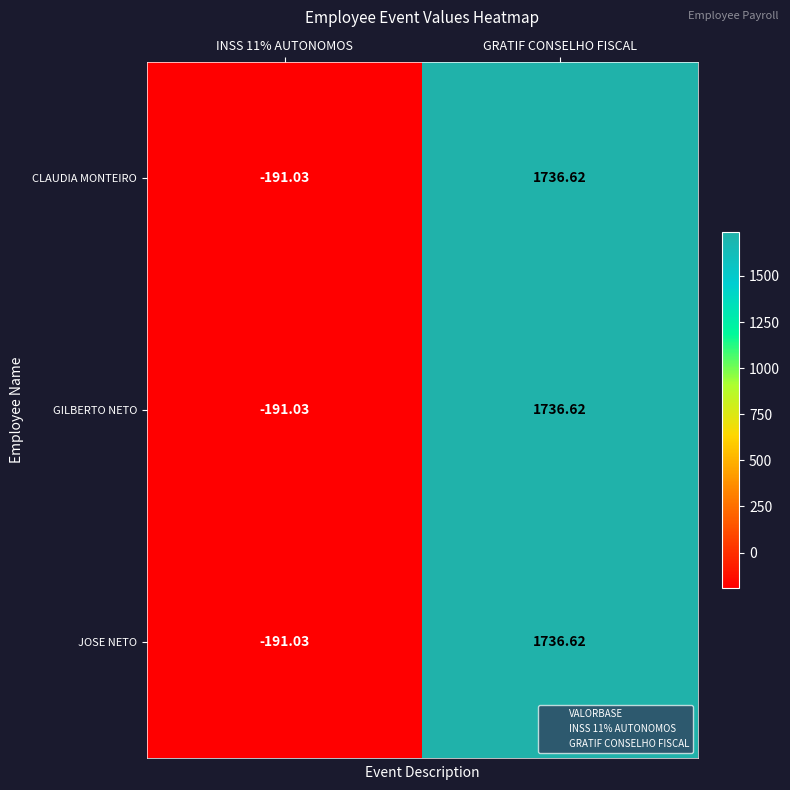

Is the value of GILBERTO NETO at INSS 11% AUTONOMOS greater than the value of CLAUDIA MONTEIRO at GRATIF CONSELHO FISCAL?

No